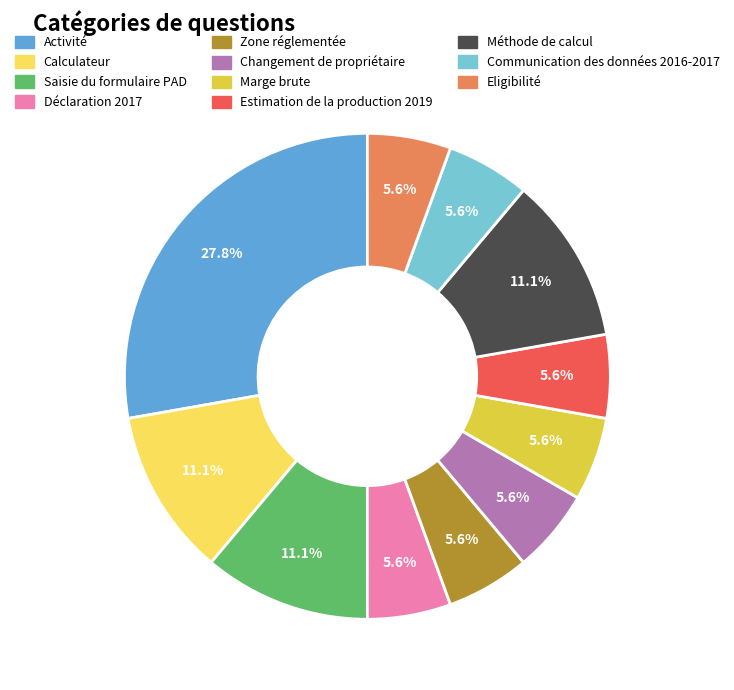

What percentage is the Déclaration 2017 slice, to the nearest percent?

6%